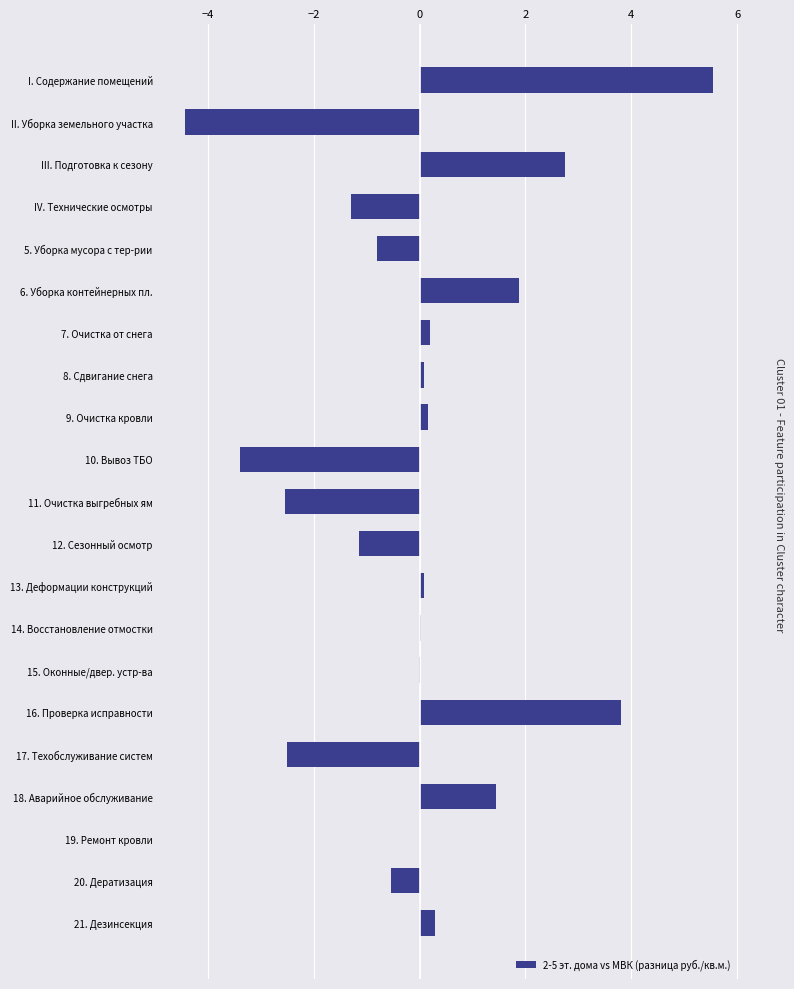

The value at 17. Техобслуживание систем is -2.5. True or false?

True